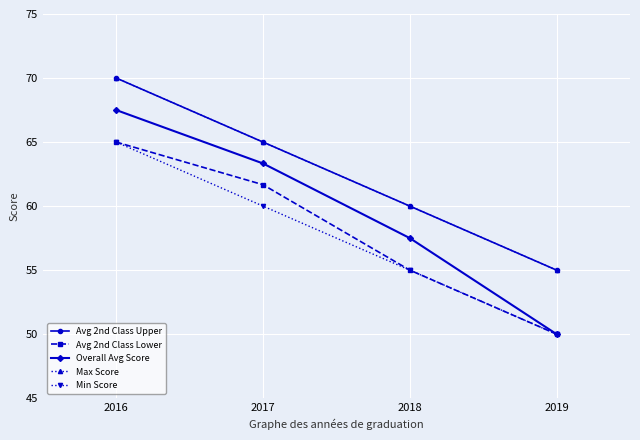

At how many categories does at least one series exceed 59?

3